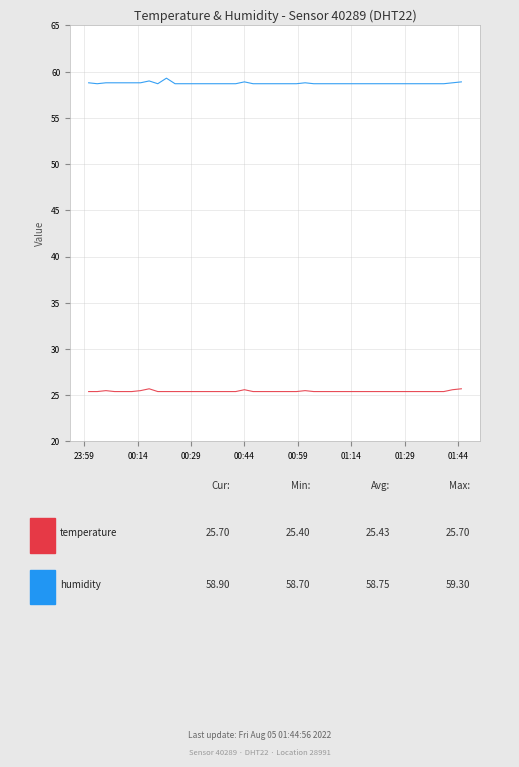

What is the maximum value shown in the chart?

59.3